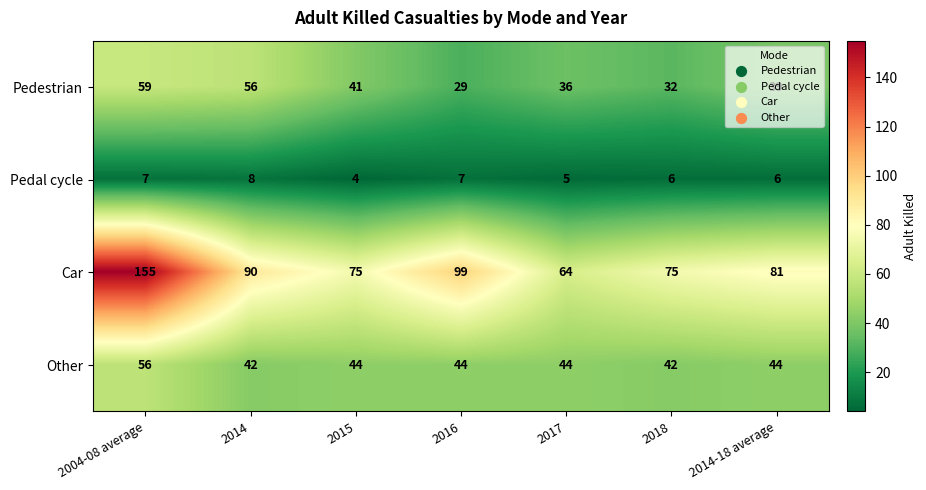

List the series in order of their peak value, highest first.

Car, Pedestrian, Other, Pedal cycle